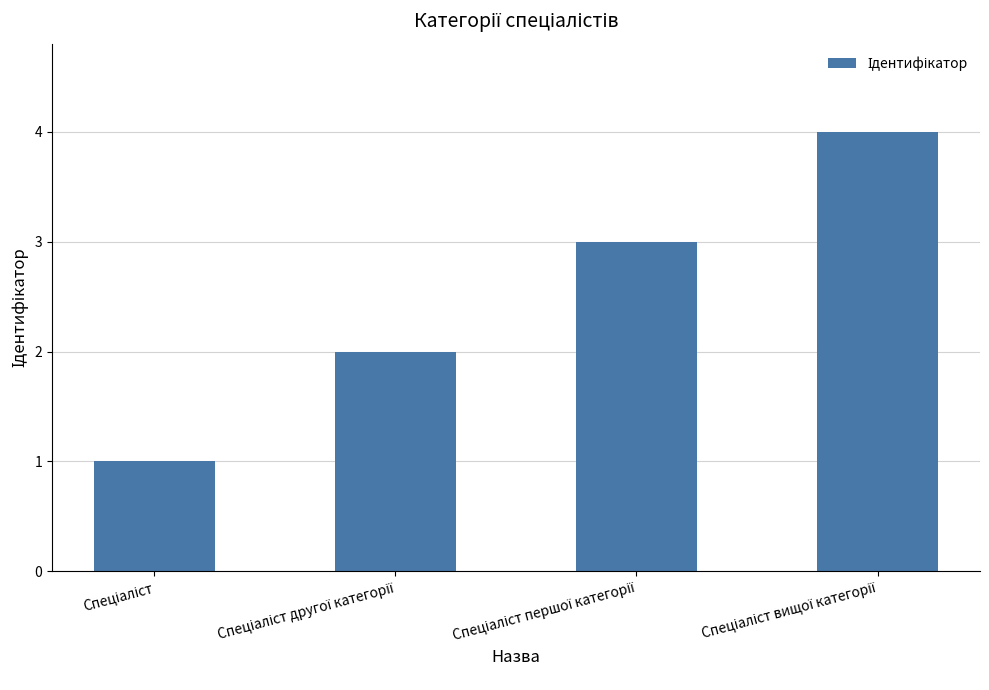

What is the sum of all values?

10